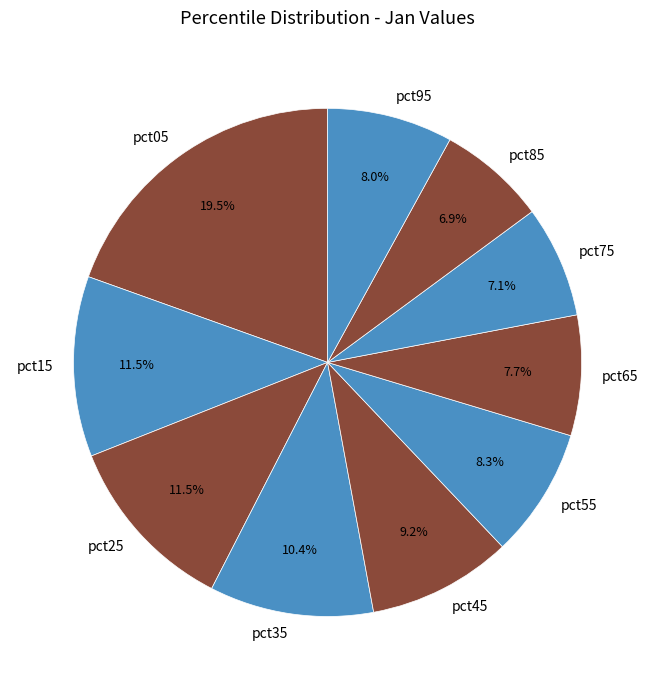

To the nearest percent, what percentage of the pie is pct85?

7%